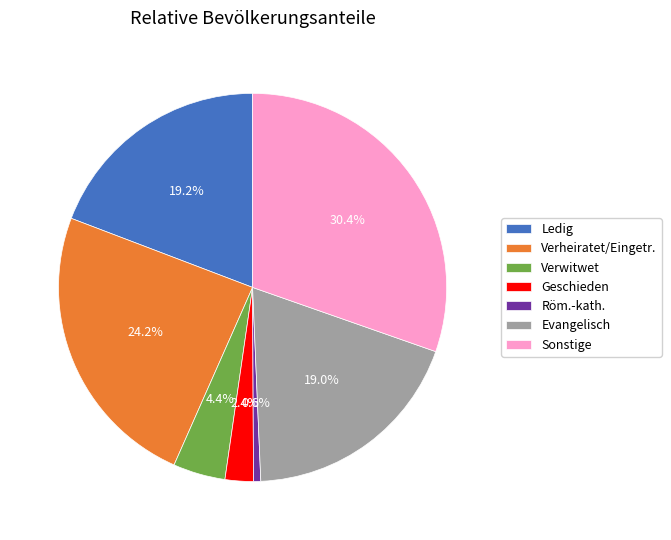

To the nearest percent, what is the difference between the largest and smallest slice percentages?

30%